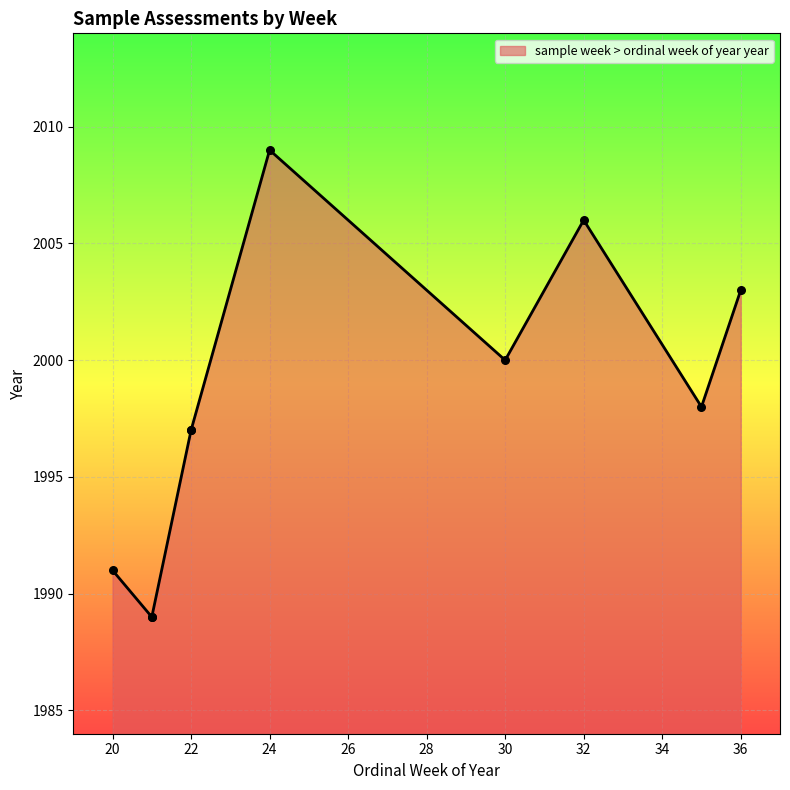

What is the ratio of the value at 32 to the value at 36?

1.0